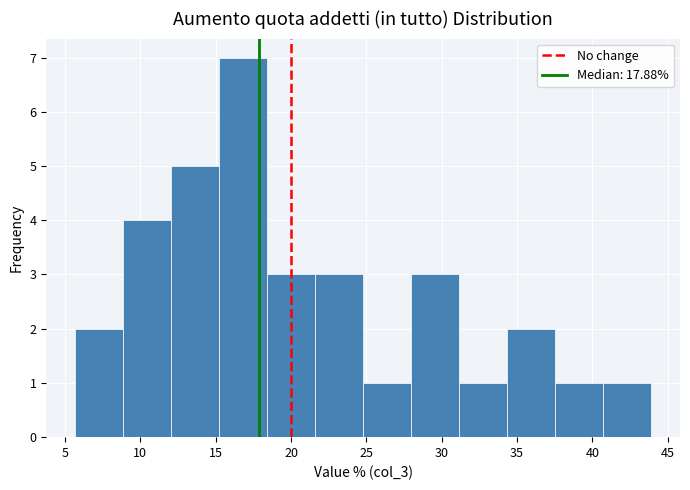

Reading left to right, list every bar in this chart as the range it spans on the x-axis followed by its height. Neither the bar edges nor the heights are printed on the chart, so give them approximately, as read against the axes.

5.5 to 9.0: 2
9.0 to 12.0: 4
12.0 to 15.0: 5
15.0 to 18.5: 7
18.5 to 21.5: 3
21.5 to 25.0: 3
25.0 to 28.0: 1
28.0 to 31.0: 3
31.0 to 34.5: 1
34.5 to 37.5: 2
37.5 to 40.5: 1
40.5 to 44.0: 1